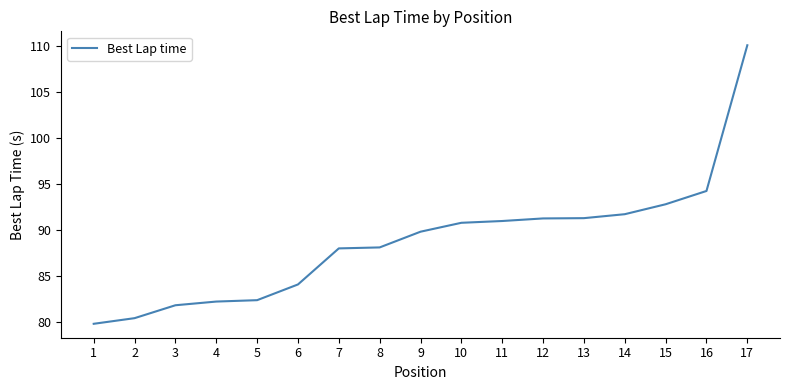

True or false: the data shows 34.8 at 16.

False